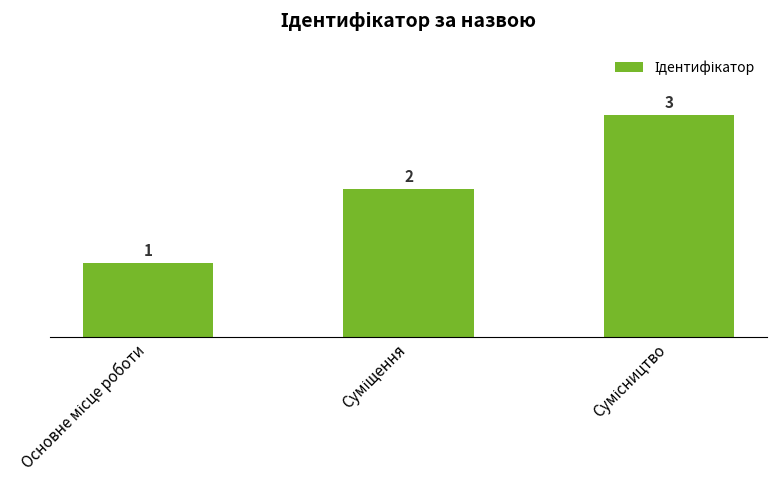

What is the maximum value shown in the chart?

3